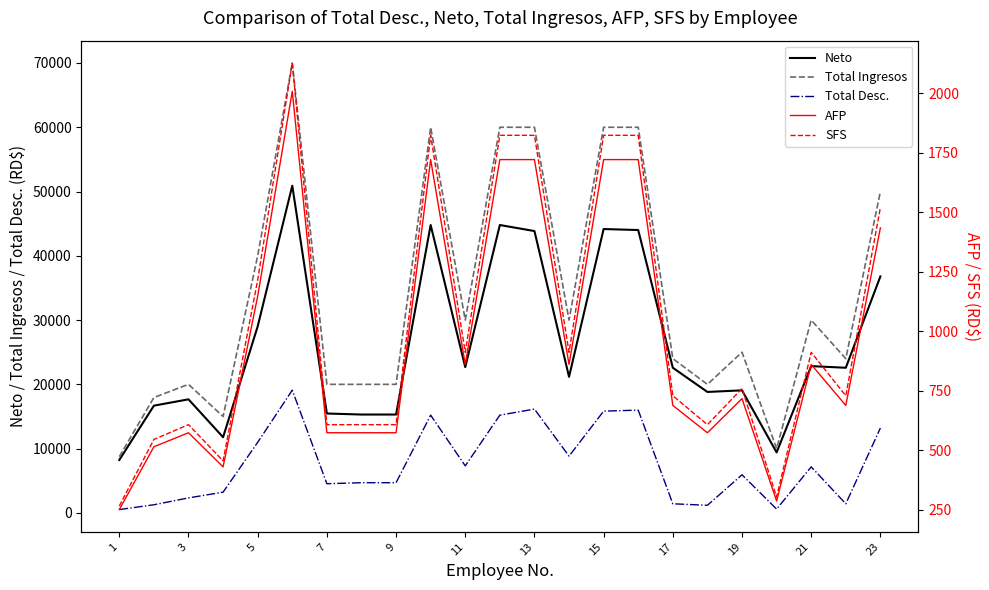

In Total Ingresos, how many points are higher than both neighbors (excluding endpoints)?

5